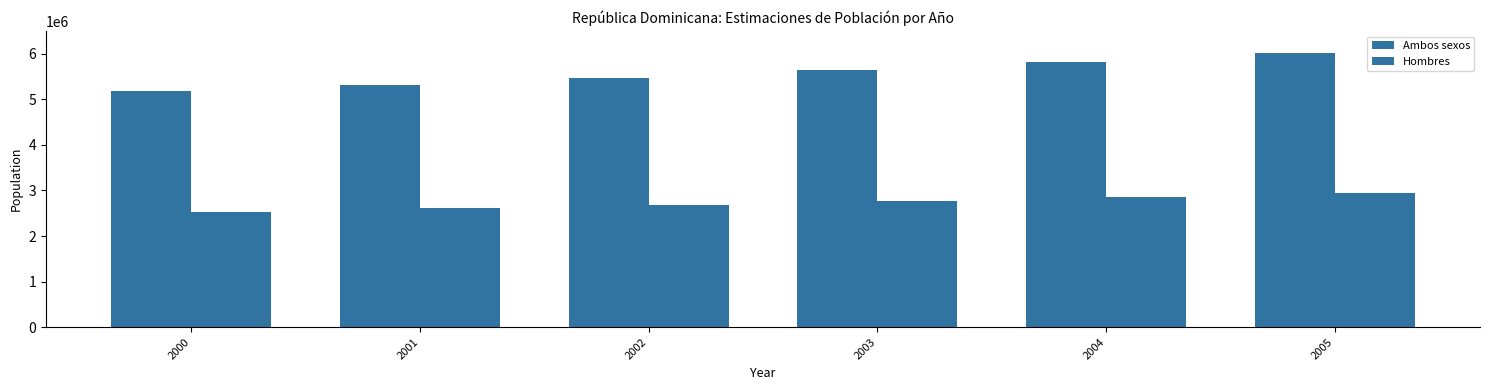

How many series are shown in this chart?

2